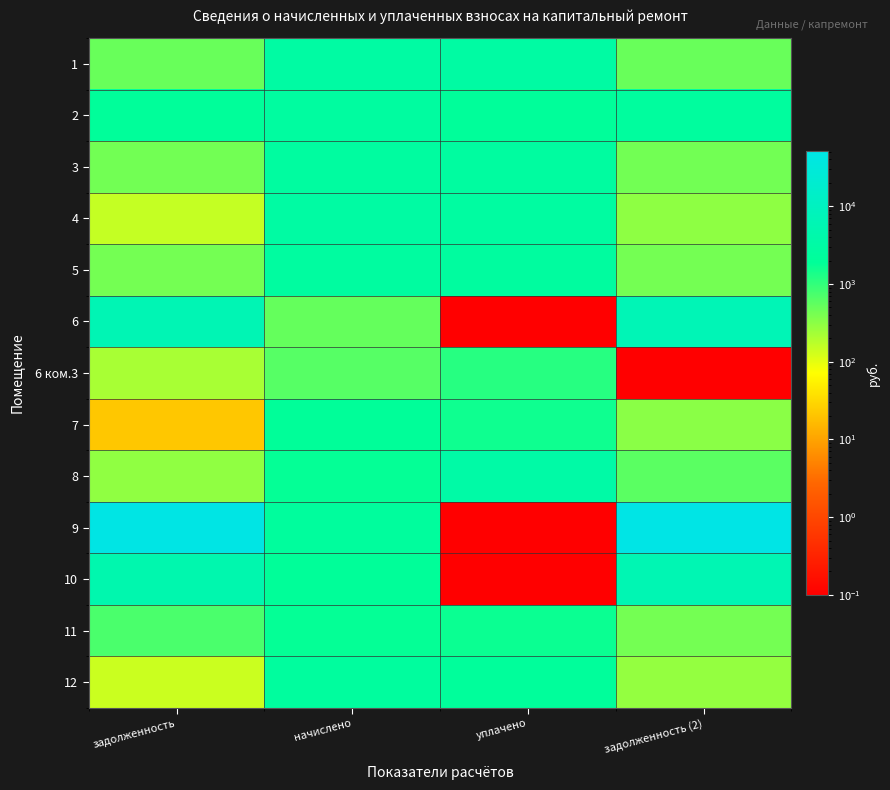

At which category is the sum across all series the highest?

задолженность (2)